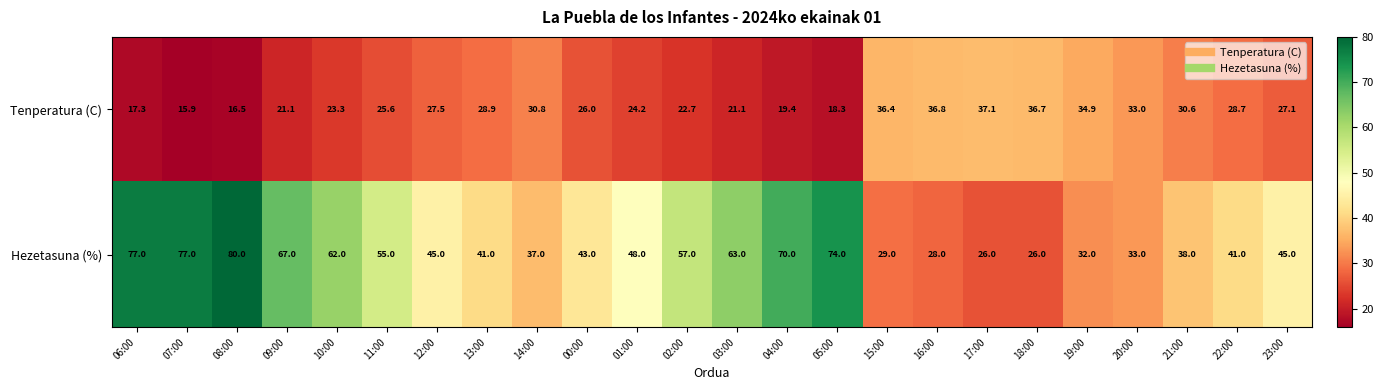

Which label corresponds to the smallest value in the chart?

07:00